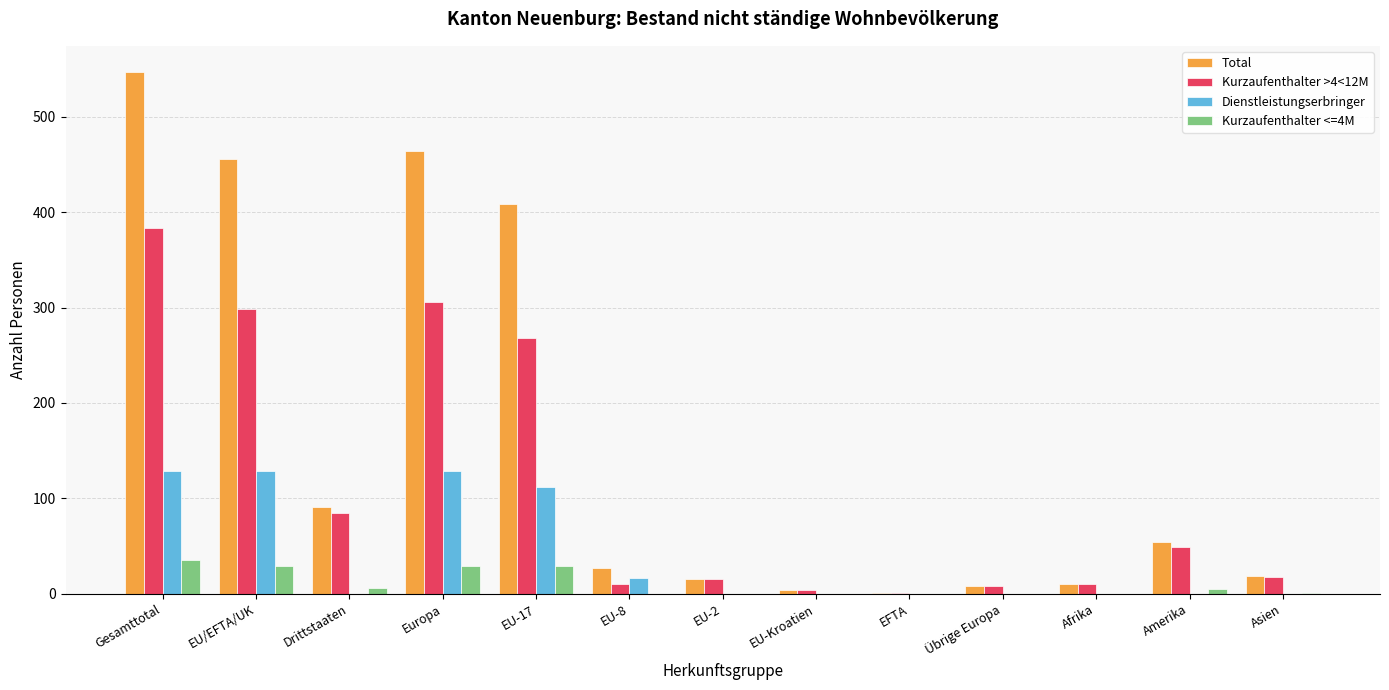

Is it true that Kurzaufenthalter <=4M equals 52 at Europa?

False